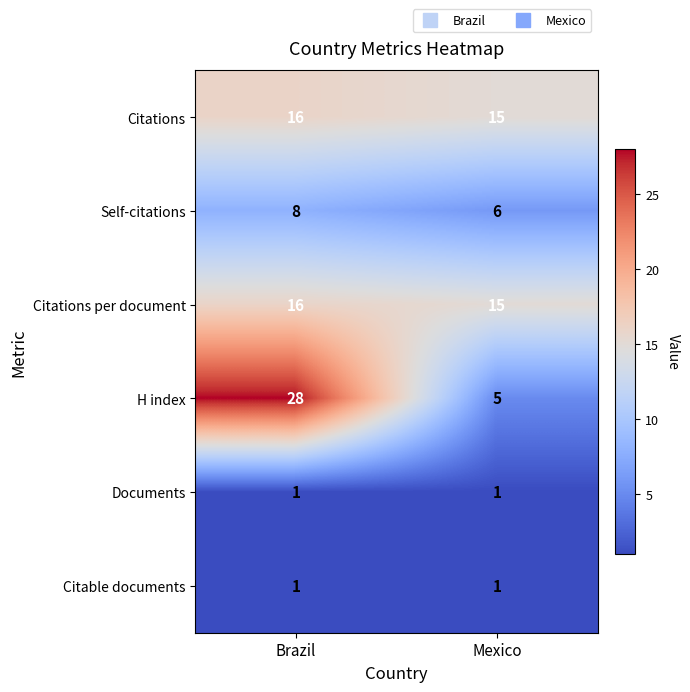

Between Brazil and Mexico, which series saw the biggest shift?

H index